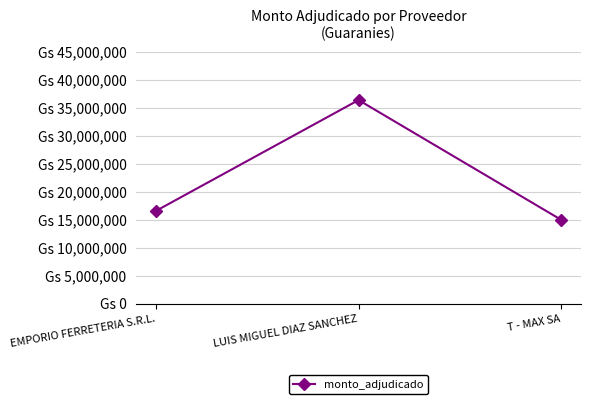

Where is the data nearest to the value 25692000?

EMPORIO FERRETERIA S.R.L.